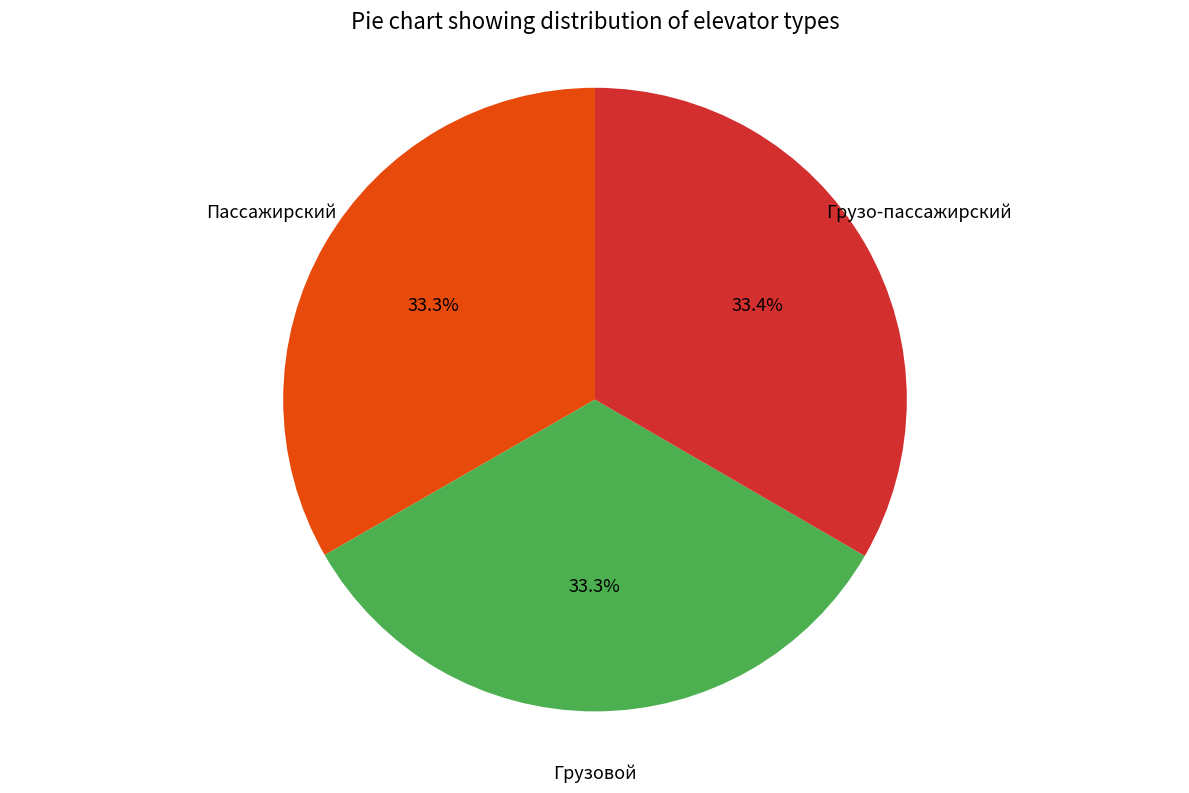

What is the total percentage of Грузовой and Пассажирский?

66.6%